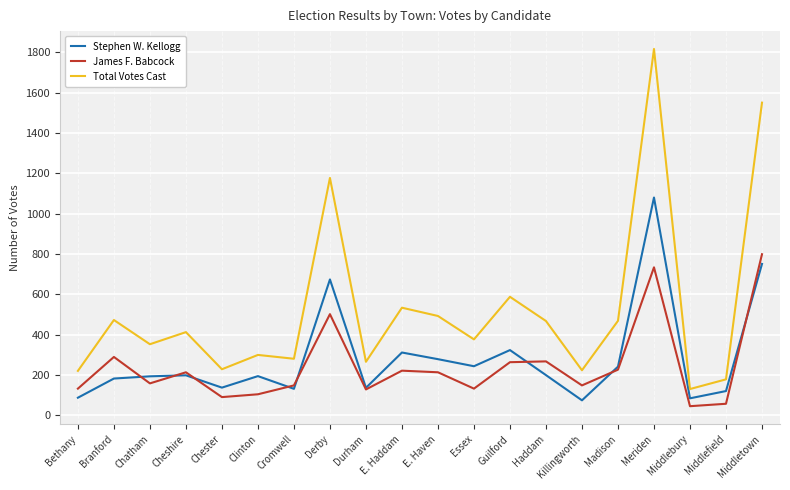

What is the spread (max minus min) of values at Haddam?

268